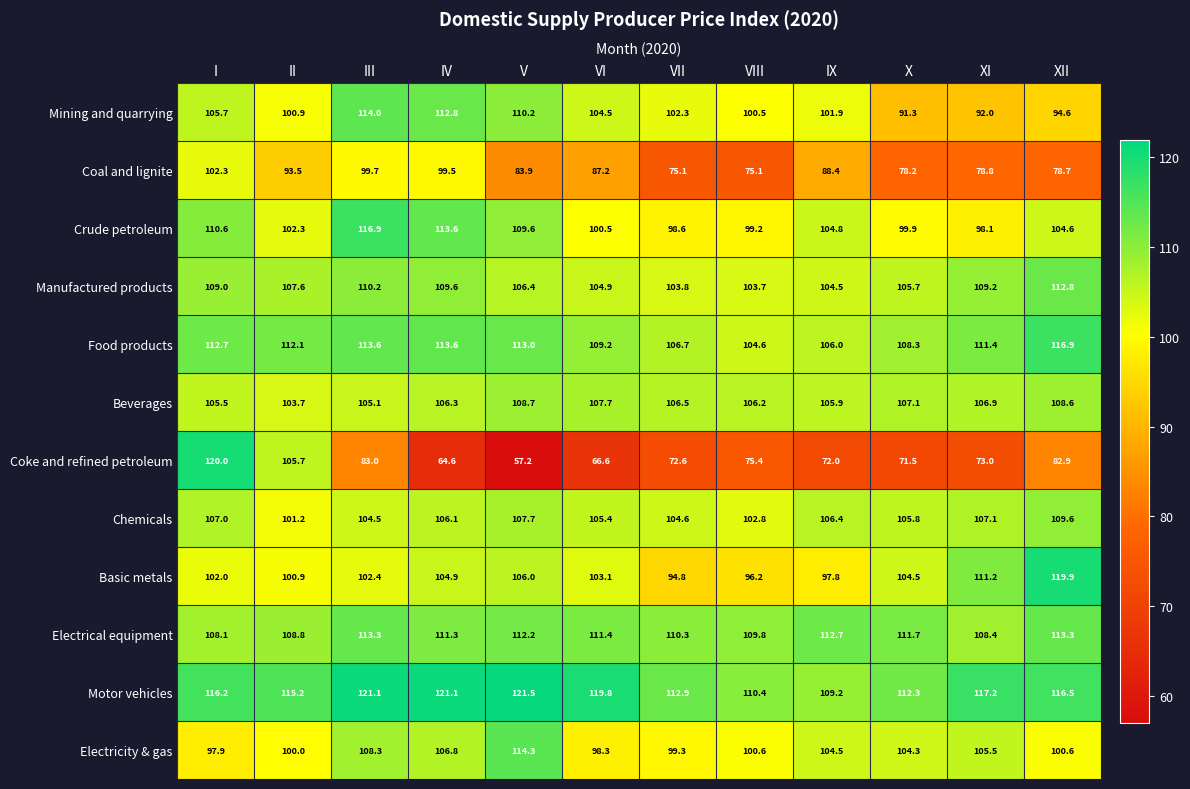

At which label does Electricity & gas first exceed 104?

III